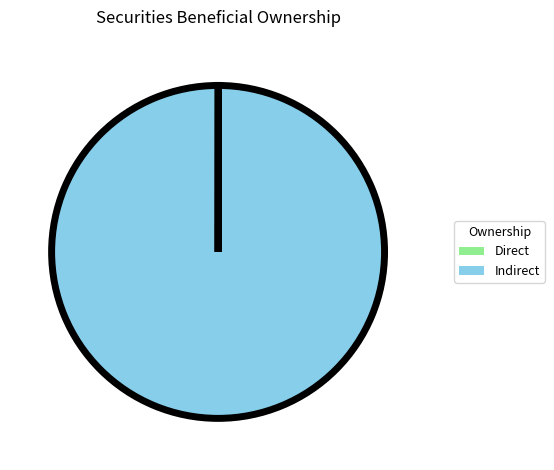

Which category accounts for the majority?

Indirect